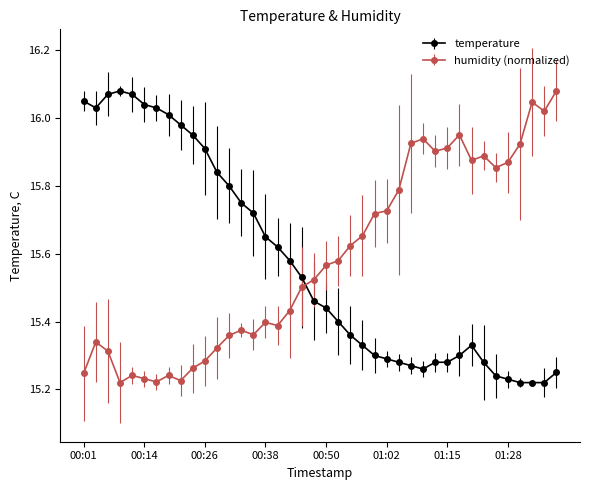

Which series ends up on top after the final intersection of humidity (normalized) and temperature?

humidity (normalized)